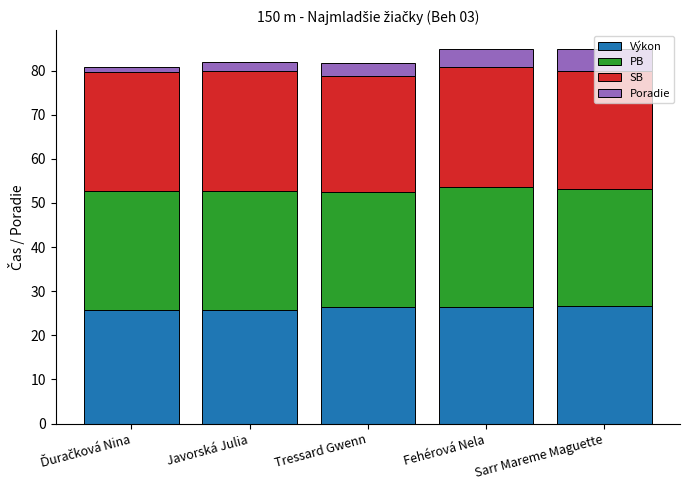

What is the maximum value for Výkon?

26.6